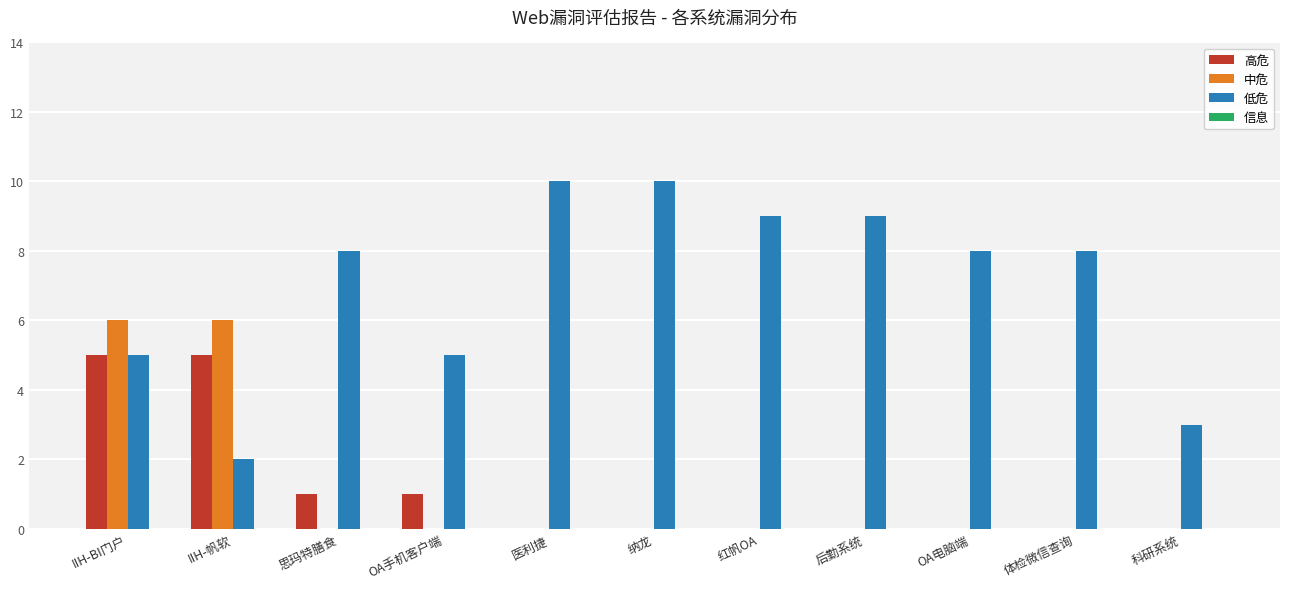

What is the maximum value shown in the chart?

10